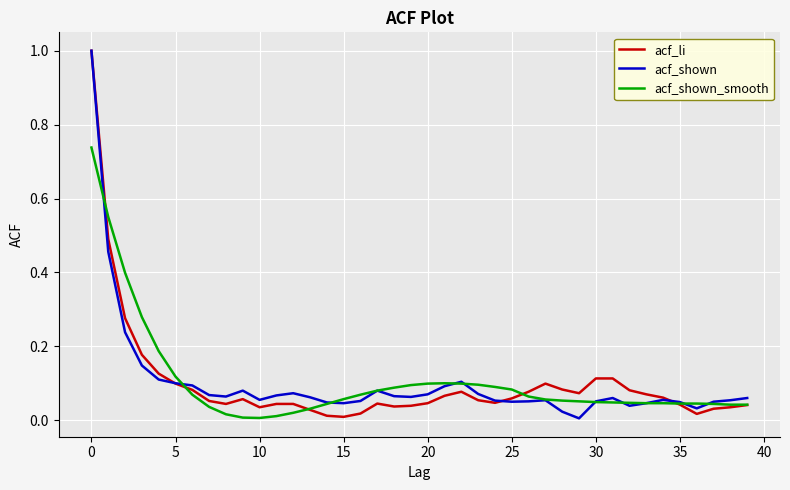

What is the greatest value displayed?

1.0